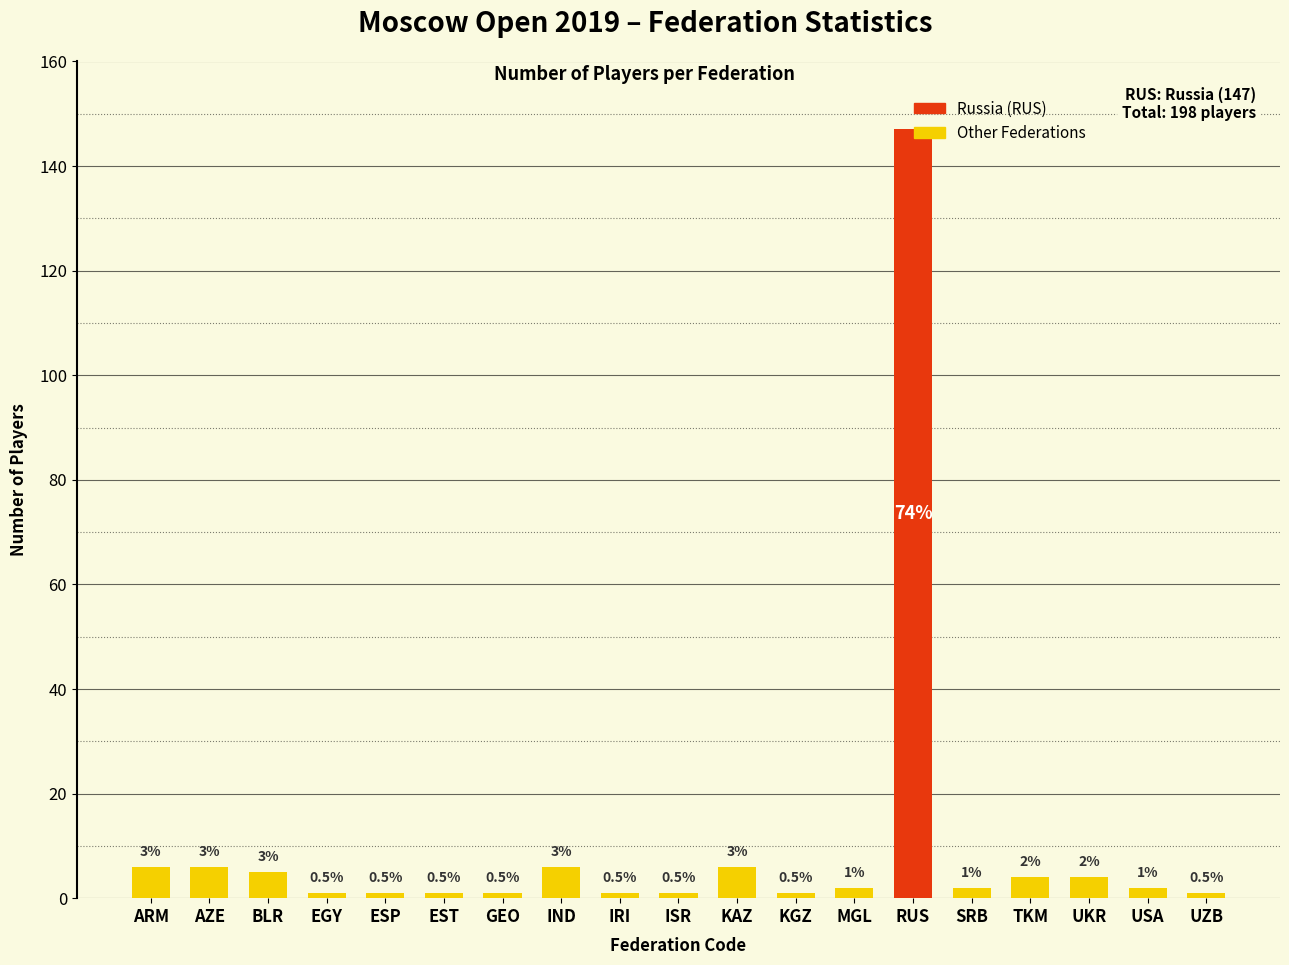

Are the bars horizontal?

No